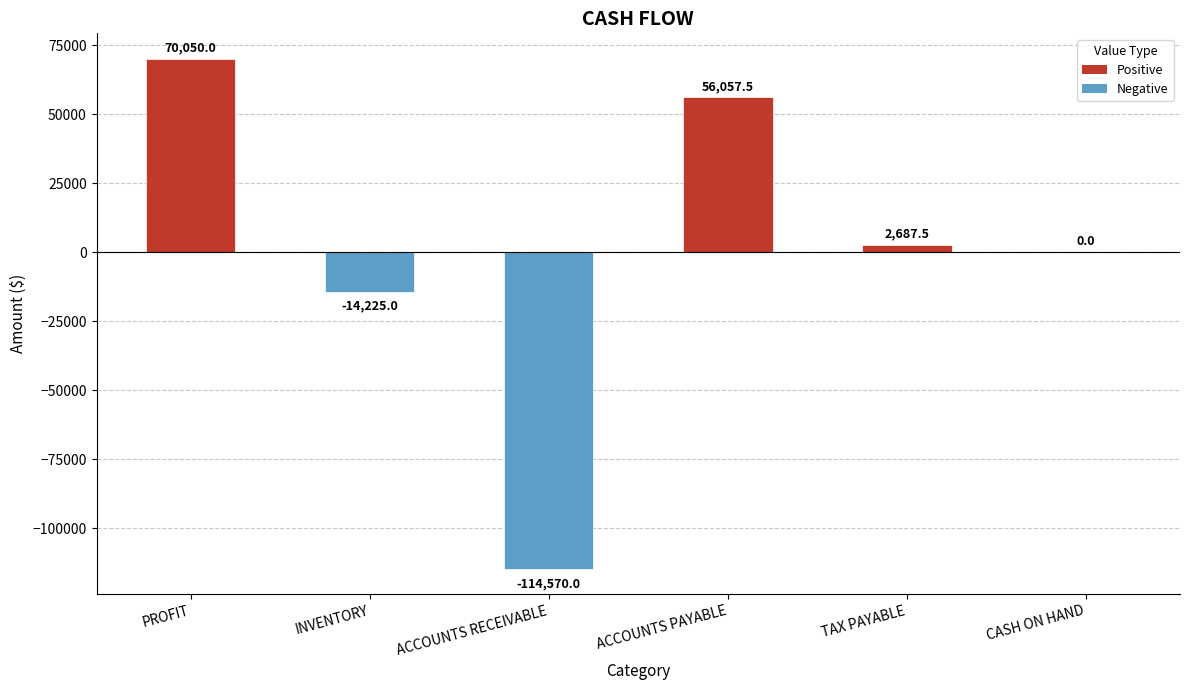

True or false: the data shows 32027.4 at ACCOUNTS PAYABLE.

False